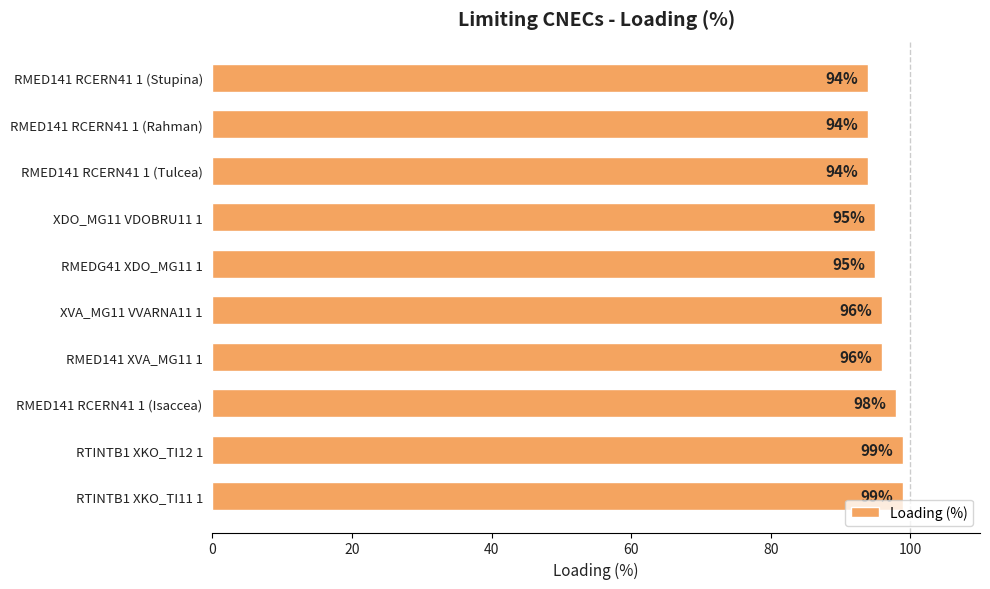

What is the ratio of the value at RMED141 RCERN41 1 (Isaccea) to the value at RMED141 XVA_MG11 1?

1.0